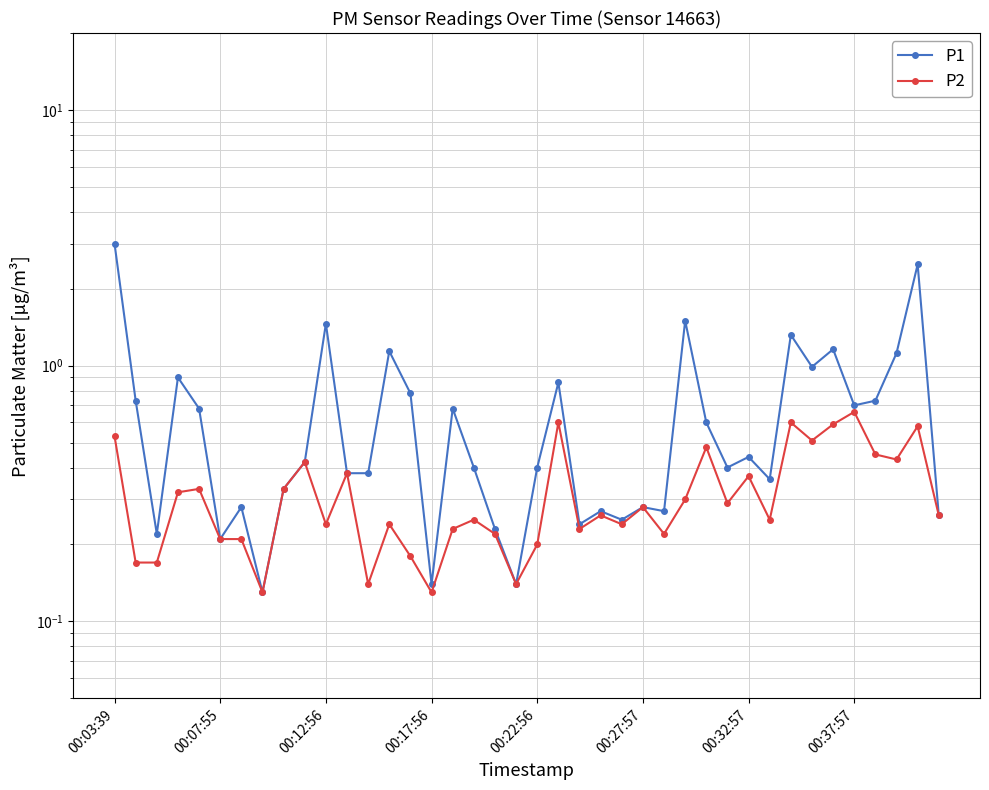

Reading left to right, list all the values displayed in this chart.

P1: 3.0	0.7	0.2	0.9	0.7	0.2	0.3	0.1	0.3	0.4	1.5	0.4	0.4	1.1	0.8	0.1	0.7	0.4	0.2	0.1	0.4	0.9	0.2	0.3	0.2	0.3	0.3	1.5	0.6	0.4	0.4	0.4	1.3	1.0	1.2	0.7	0.7	1.1	2.5	0.3
P2: 0.5	0.2	0.2	0.3	0.3	0.2	0.2	0.1	0.3	0.4	0.2	0.4	0.1	0.2	0.2	0.1	0.2	0.2	0.2	0.1	0.2	0.6	0.2	0.3	0.2	0.3	0.2	0.3	0.5	0.3	0.4	0.2	0.6	0.5	0.6	0.7	0.5	0.4	0.6	0.3